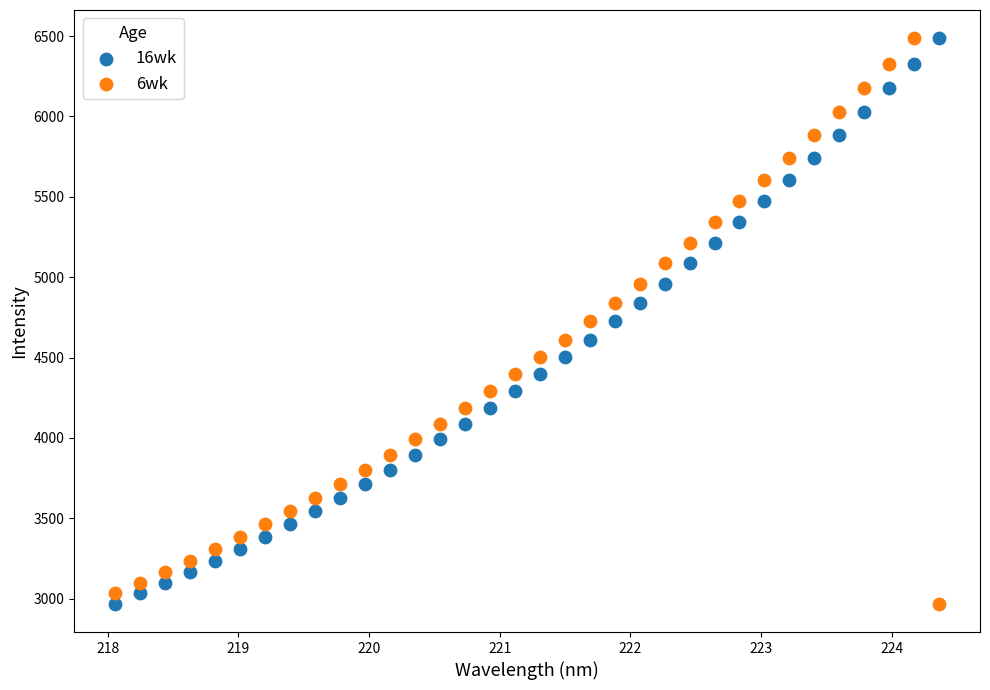

Across all data points, what is the range of Y values (max minus min)?

3518.9